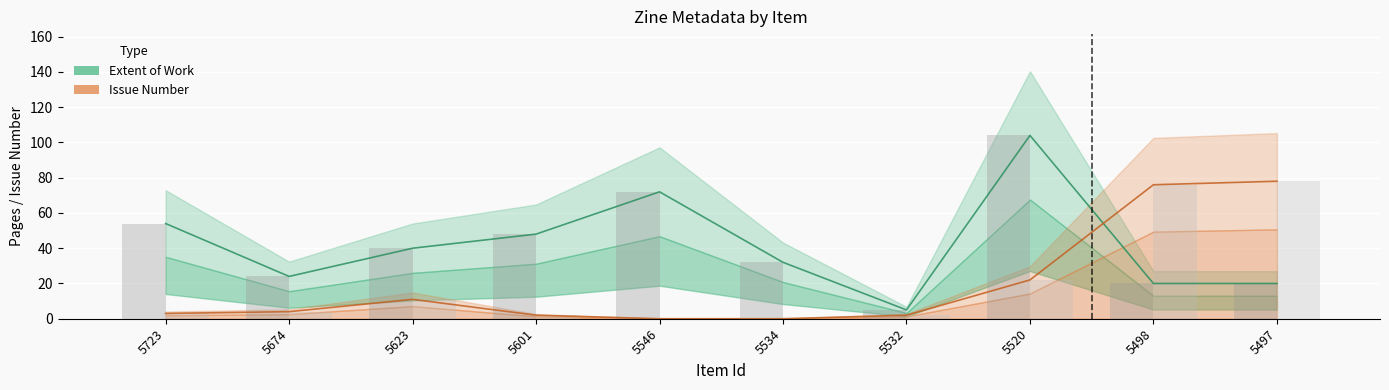

Are the bars grouped side by side (vs. stacked)?

Yes